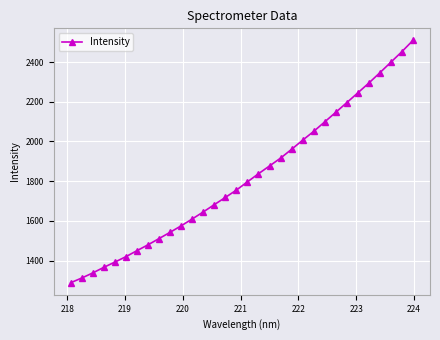

What is the maximum value shown in the chart?

2508.7